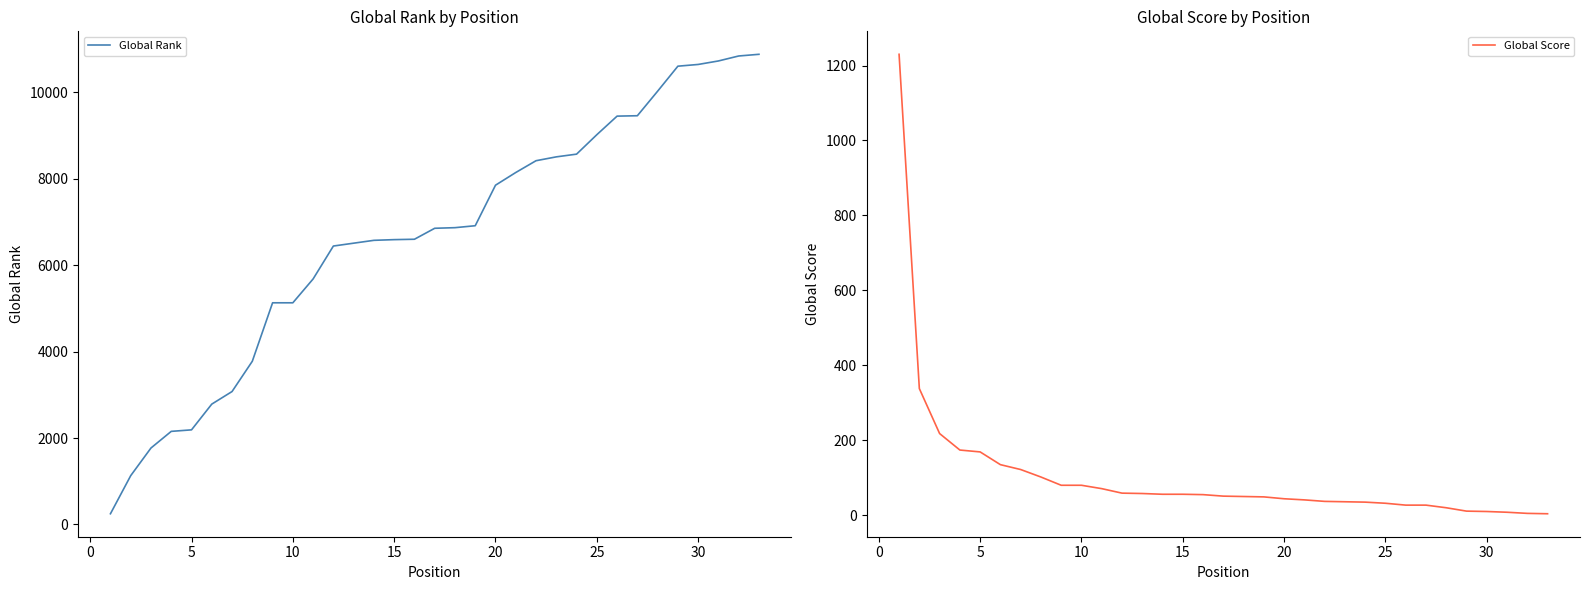

Which series ends up on top after the final intersection of Global Rank and Global Score?

Global Rank